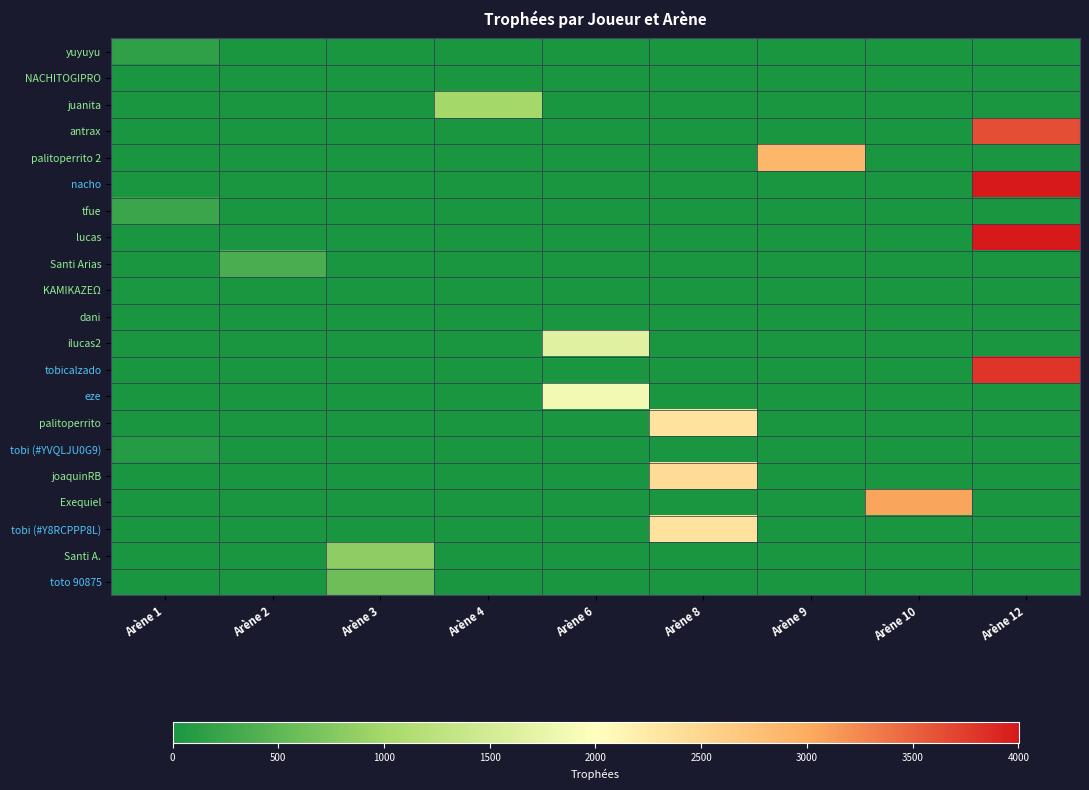

Rank the series at Arène 4 from lowest to highest value.

yuyuyu, NACHITOGIPRO, antrax, palitoperrito 2, nacho, tfue, lucas, Santi Arias, KAMIKAZEΩ, dani, ilucas2, tobicalzado, eze, palitoperrito, tobi (#YVQLJU0G9), joaquinRB, Exequiel, tobi (#Y8RCPPP8L), Santi A., toto 90875, juanita